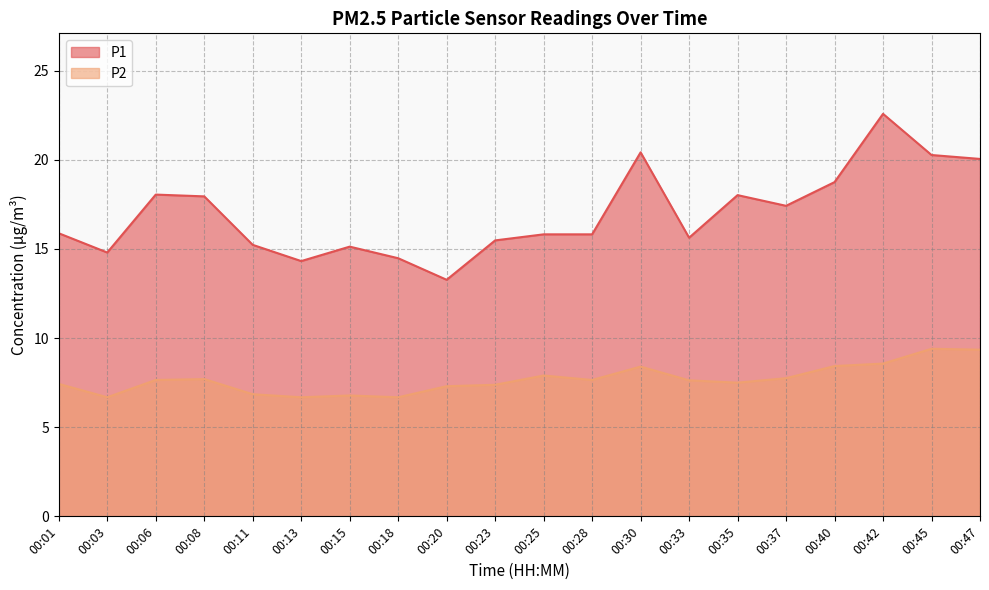

At which category does the chart reach its minimum across all series?

00:03